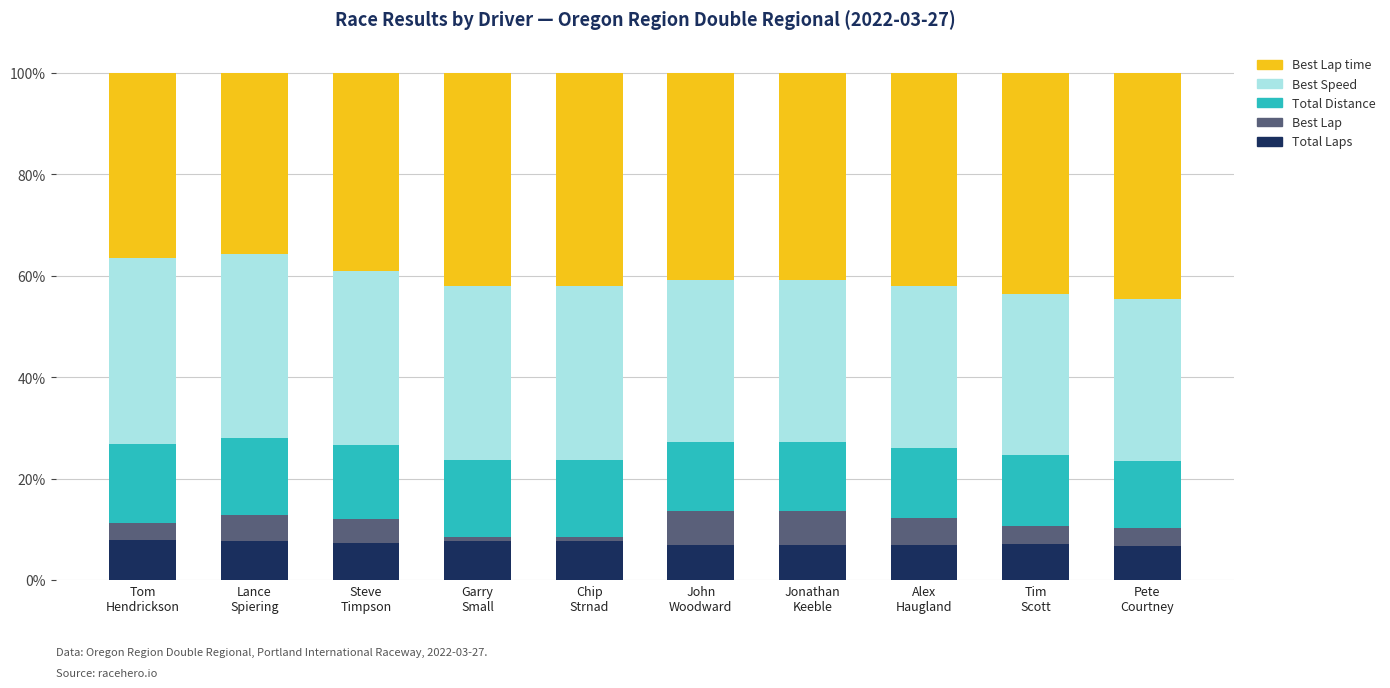

What is the average value of the Total Laps series?

7.3